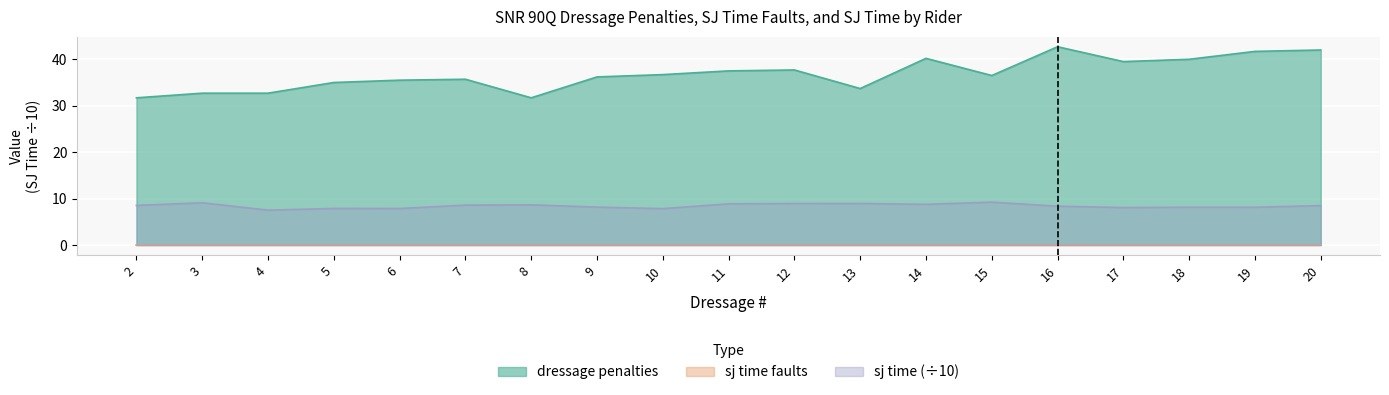

At how many categories does at least one series exceed 18?

19